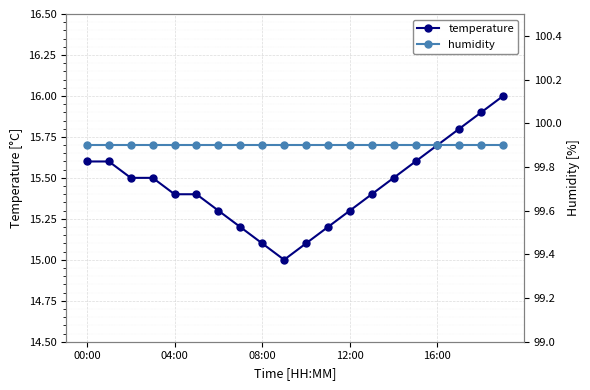

How many lines are shown in the chart?

2